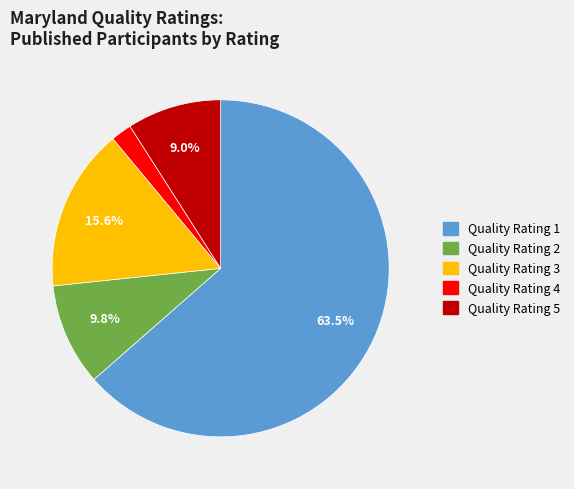

Which category has the biggest portion of the pie?

Quality Rating 1